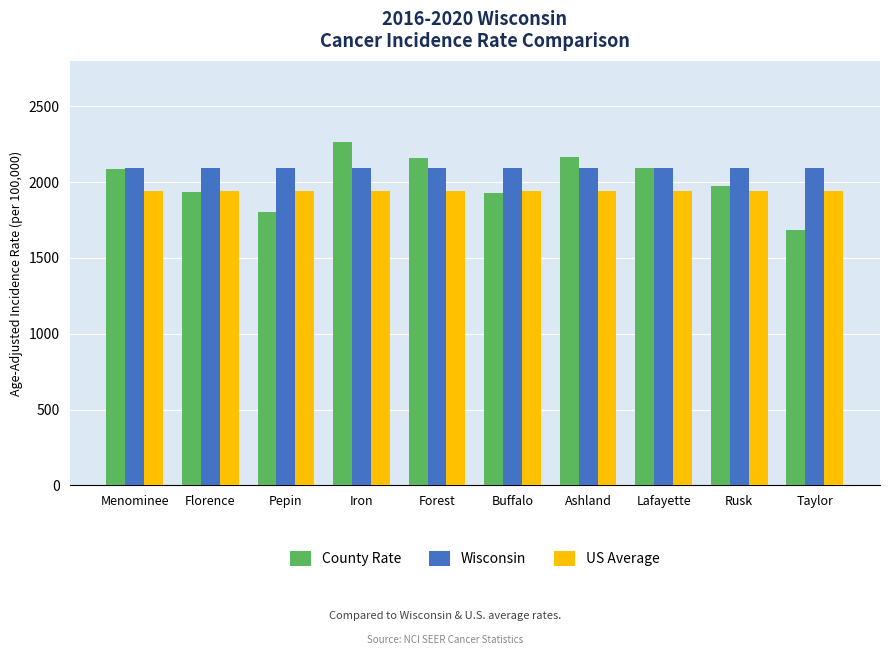

The value of US Average at Pepin is 2774.4. True or false?

False